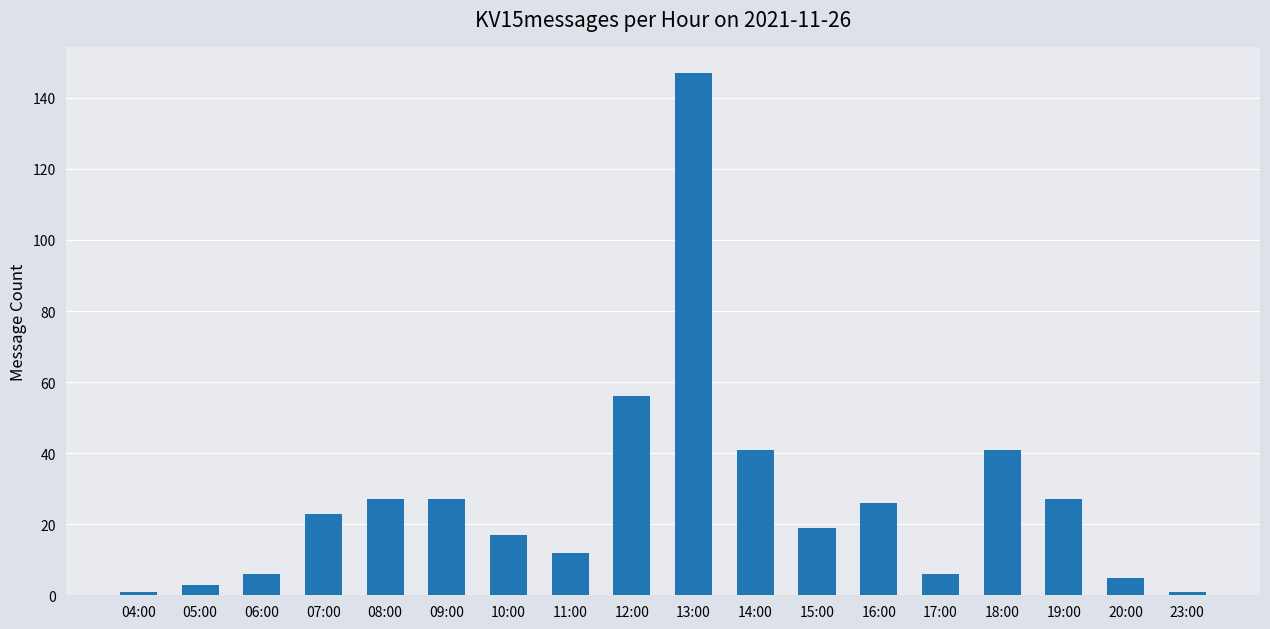

The chart shows a value of 7 at 10:00. True or false?

False